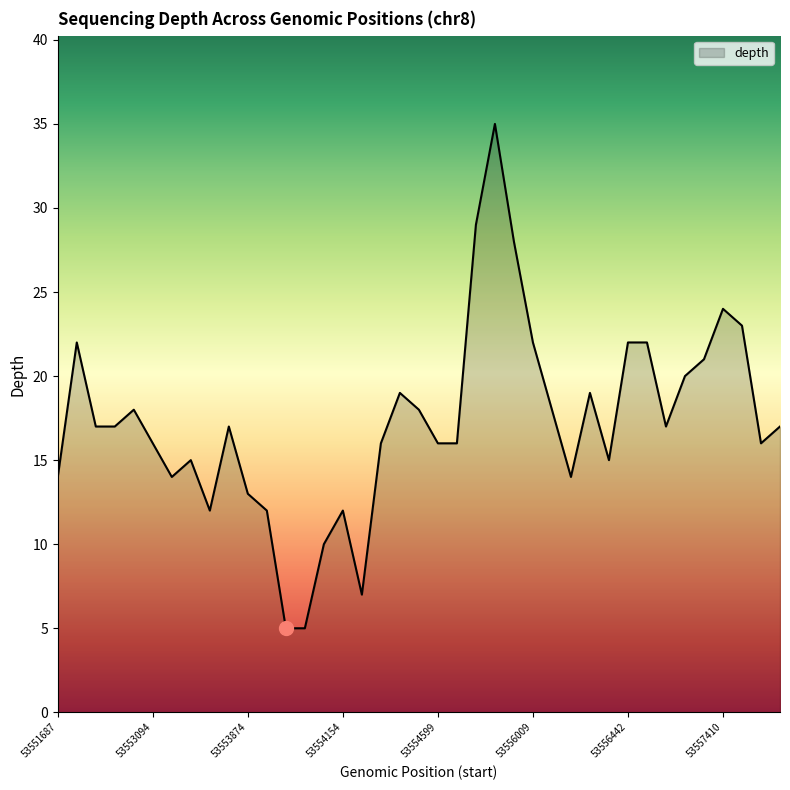

What is the difference between the maximum and minimum values?

30